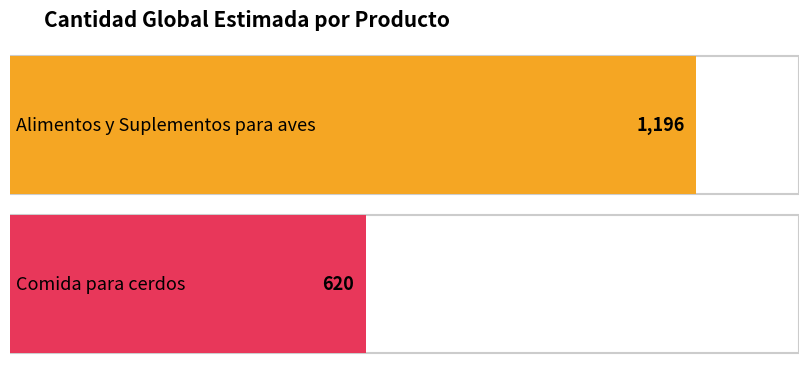

At which label does Alimentos y Suplementos para aves reach its peak?

Alimentos y Suplementos para aves